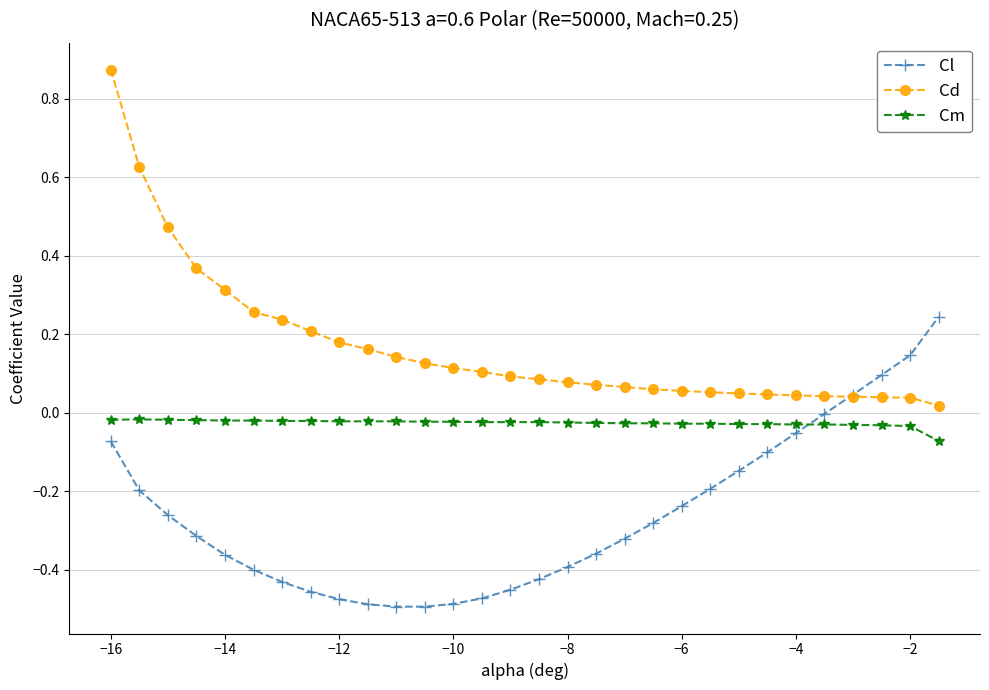

Rank the series by their average value, from lowest to highest.

Cl, Cm, Cd